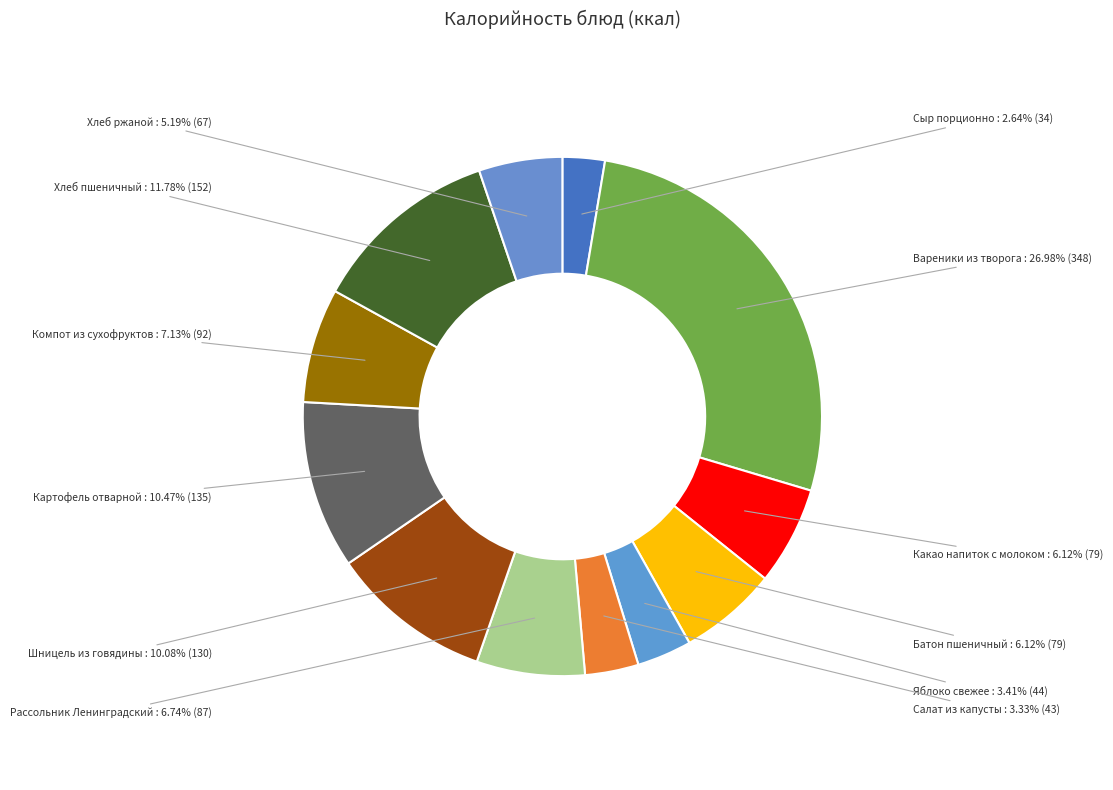

Count the number of slices in the pie.

12